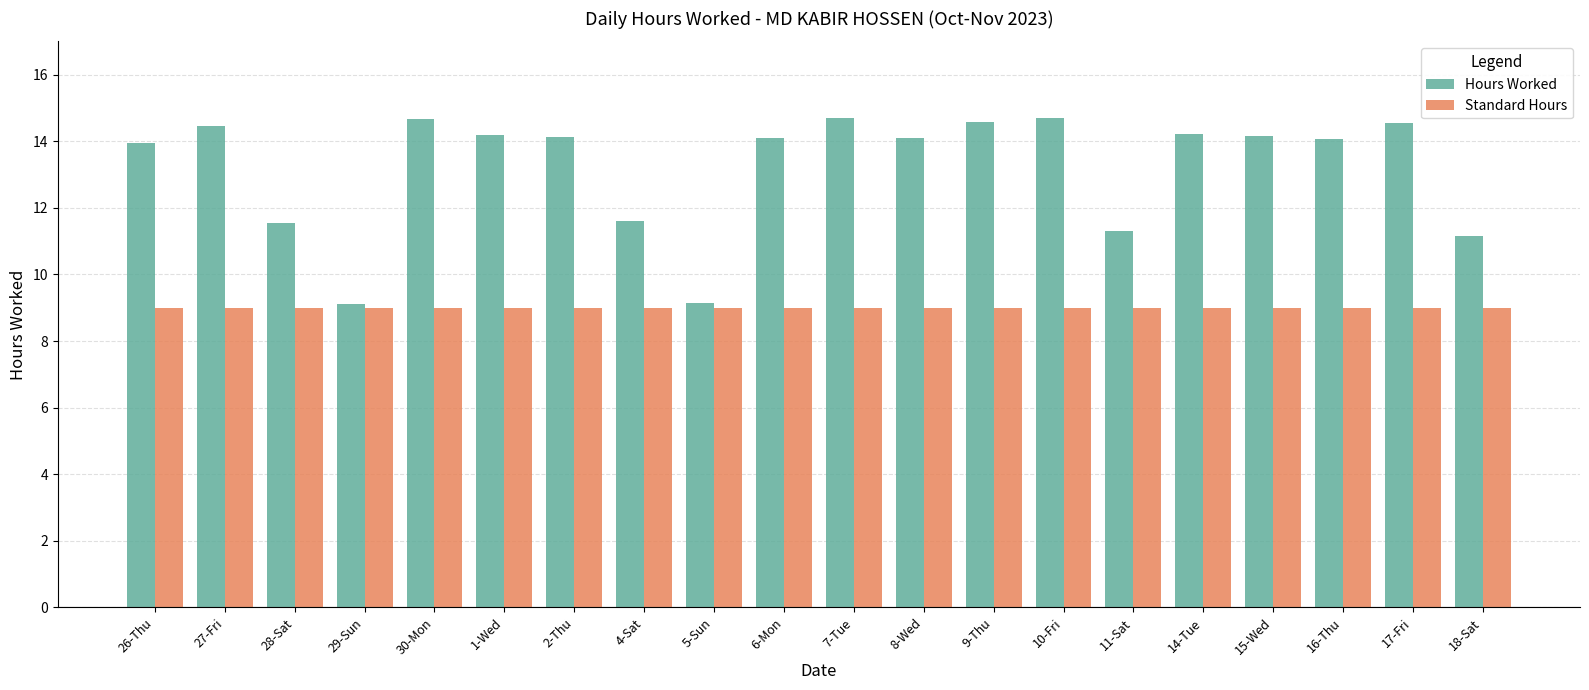

What is the average value of the Standard Hours series?

9.0